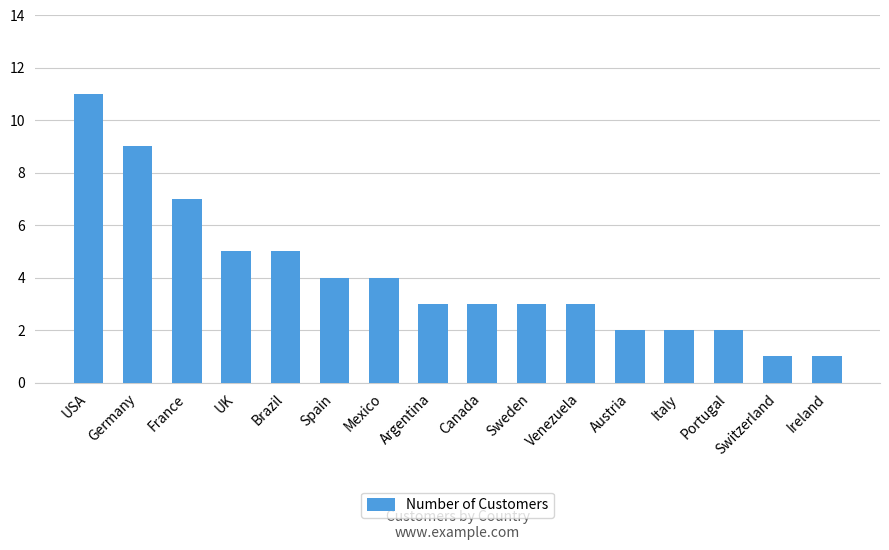

Read the value at Portugal.

2